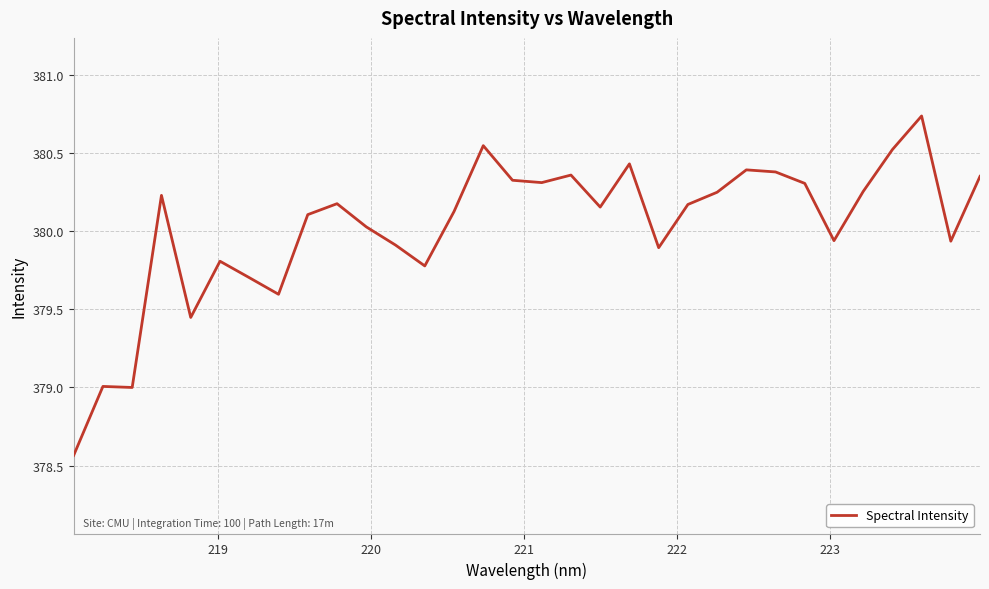

What is the difference between the maximum and minimum values?

2.2